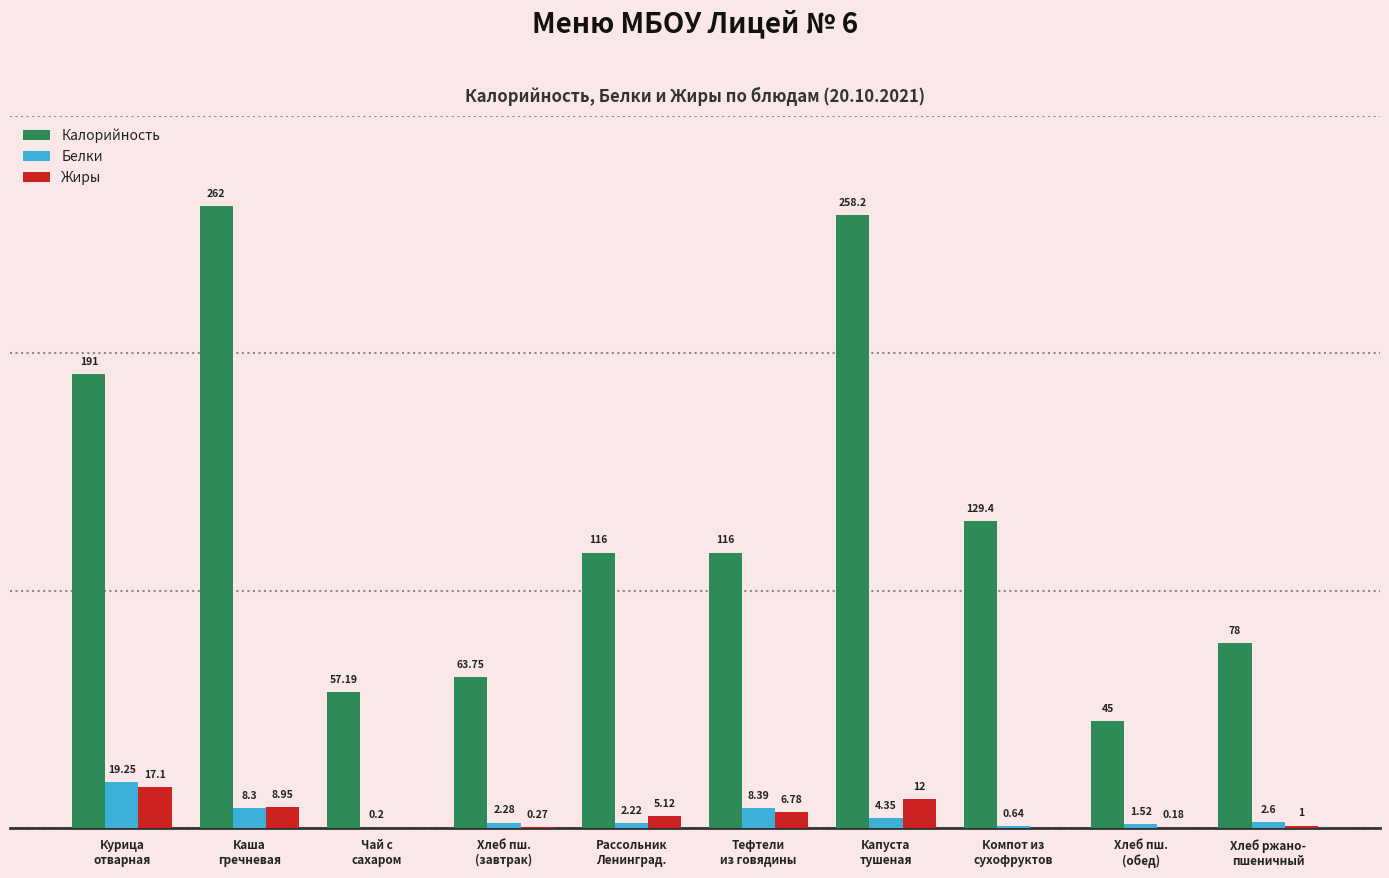

Which series has the largest total across all categories?

Калорийность